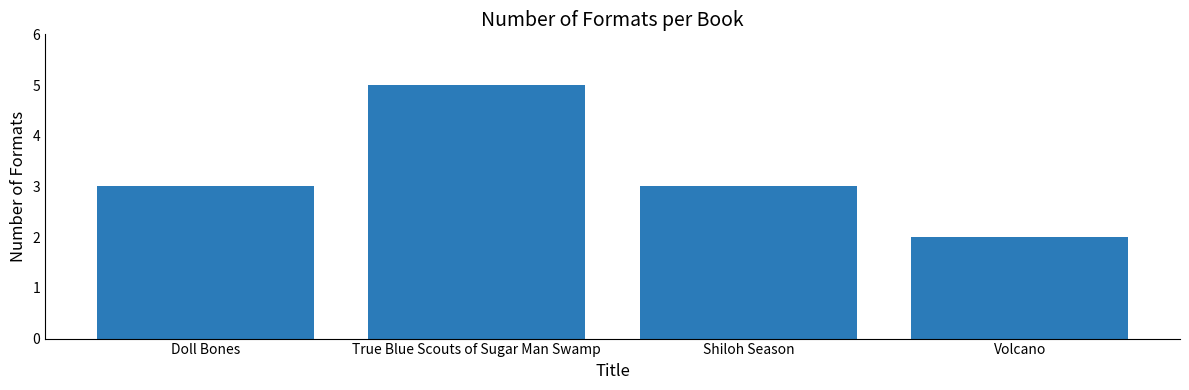

What is the label of the 3rd bar from the left?

Shiloh Season